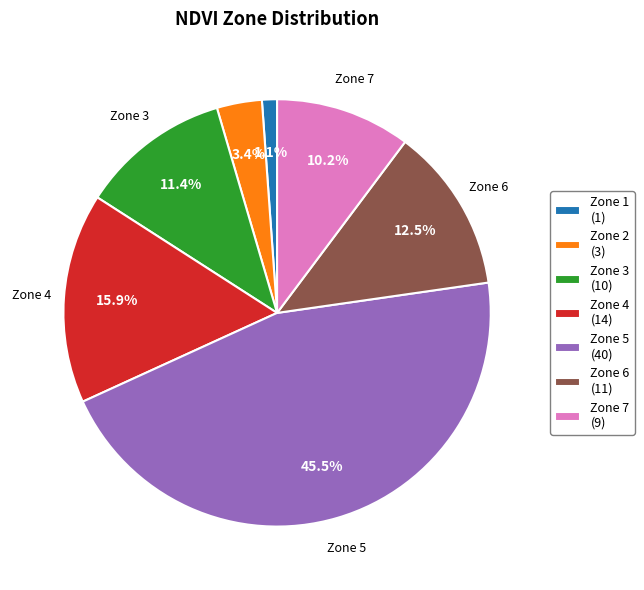

Which has a higher value, Zone 5 (40) or Zone 6 (11)?

Zone 5 (40)